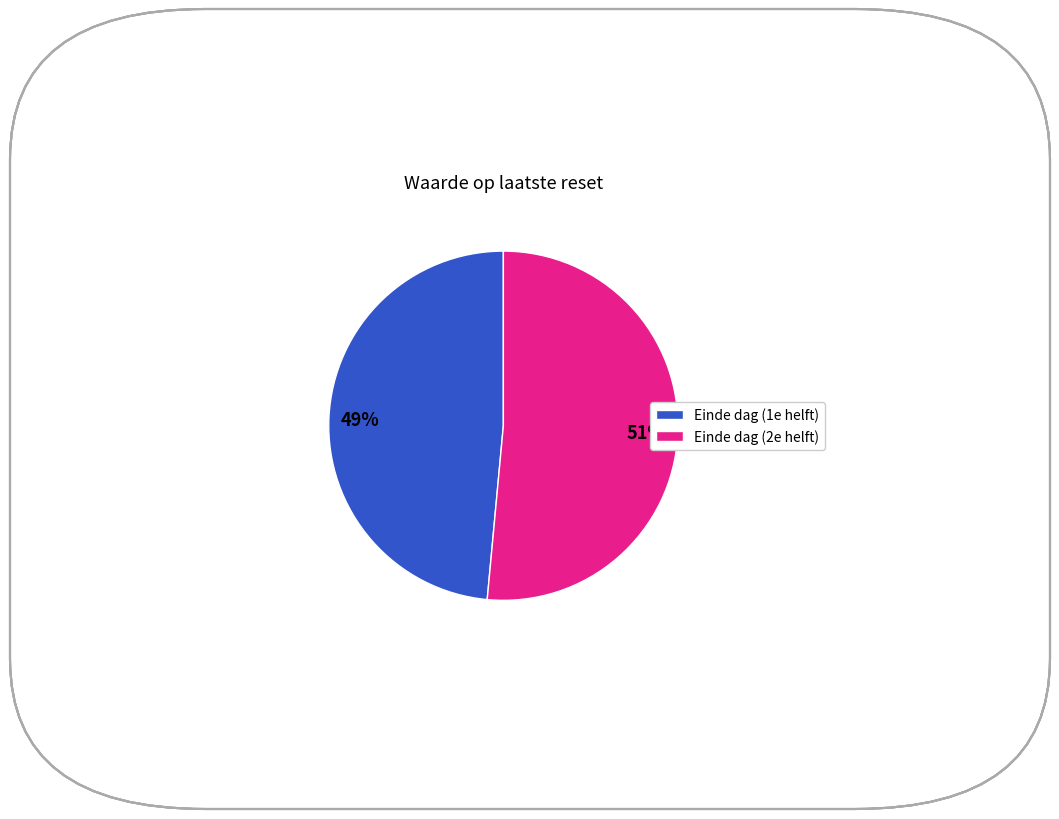

Which category has the biggest portion of the pie?

Einde dag (2e helft)